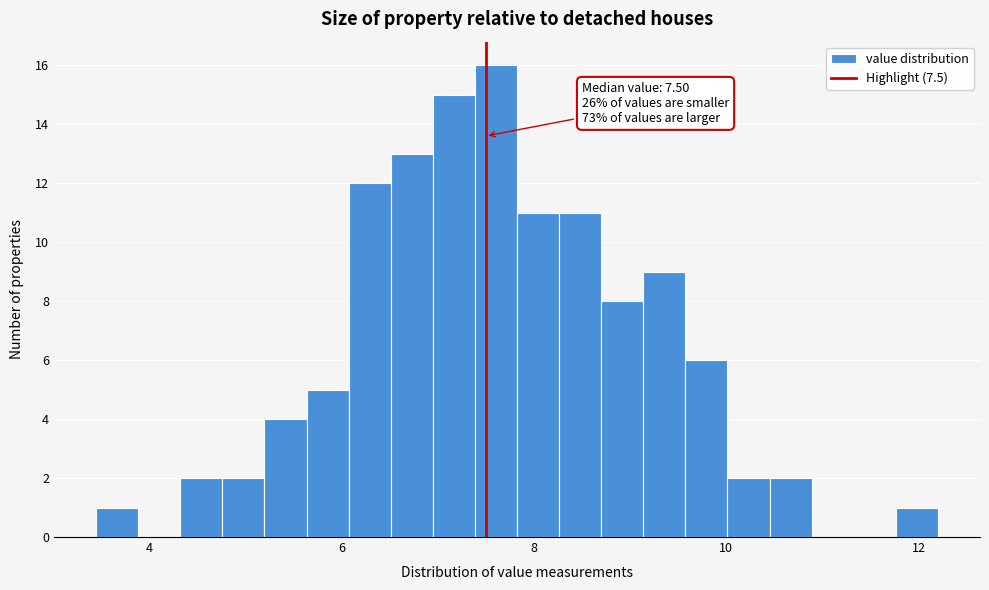

Around what value on the x-axis is the tallest bar? Give the approximate position of its centre, as read against the axis.

7.6